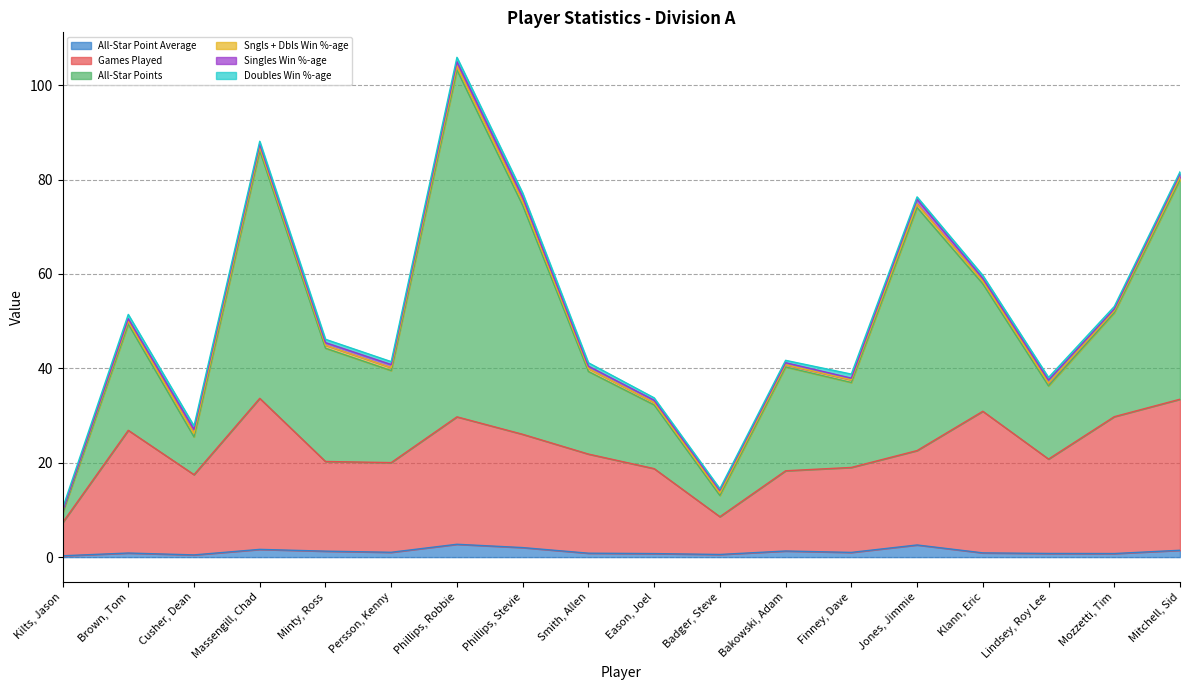

How many data points in Singles Win %-age are above 0?

17